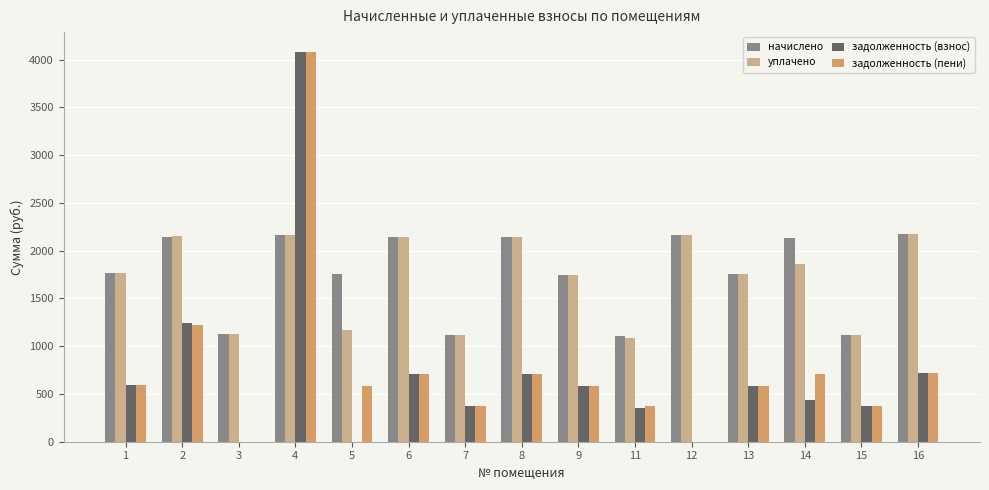

Which series changed the most between 2 and 5?

задолженность (взнос)